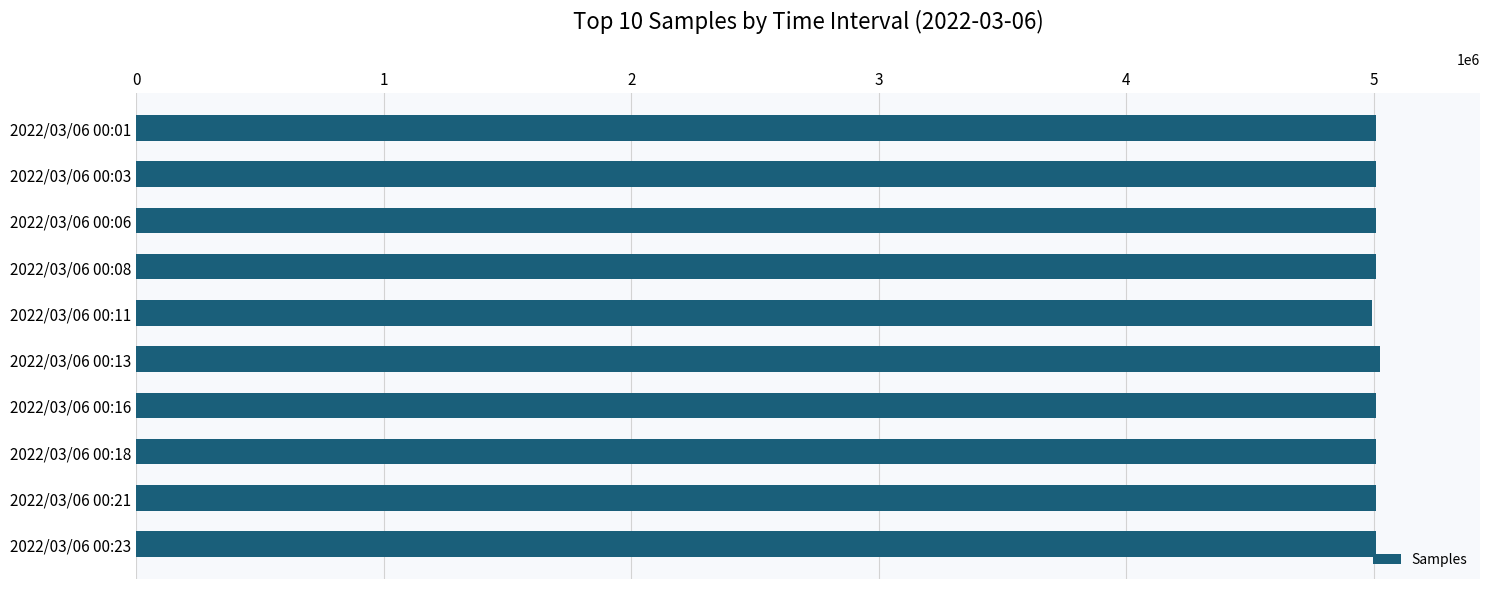

What is the difference between the maximum and minimum values?

32959